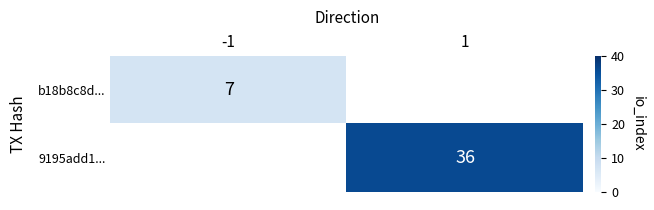

Which has a higher value, -1 or 1?

1